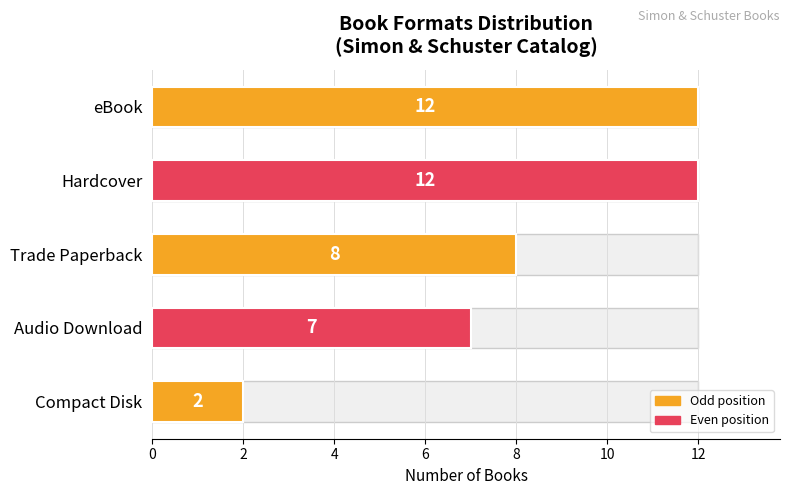

Count the values in the range 7 to 12.

4